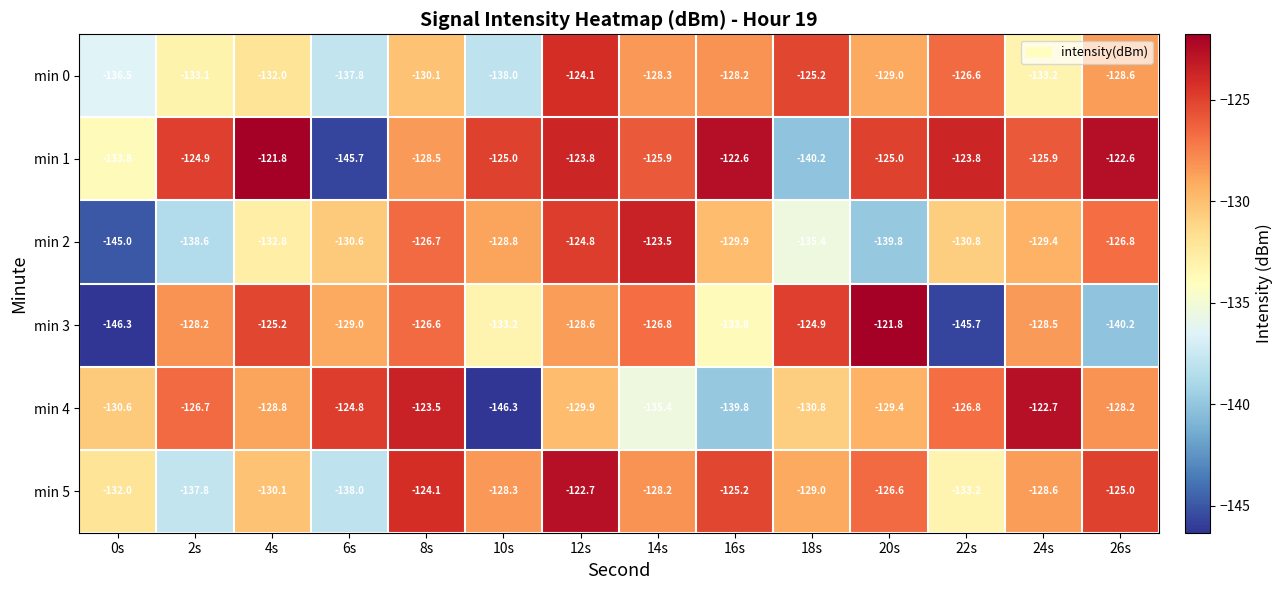

List the labels in order of min 0 value, largest first.

12s, 18s, 22s, 16s, 14s, 26s, 20s, 8s, 4s, 2s, 24s, 0s, 6s, 10s